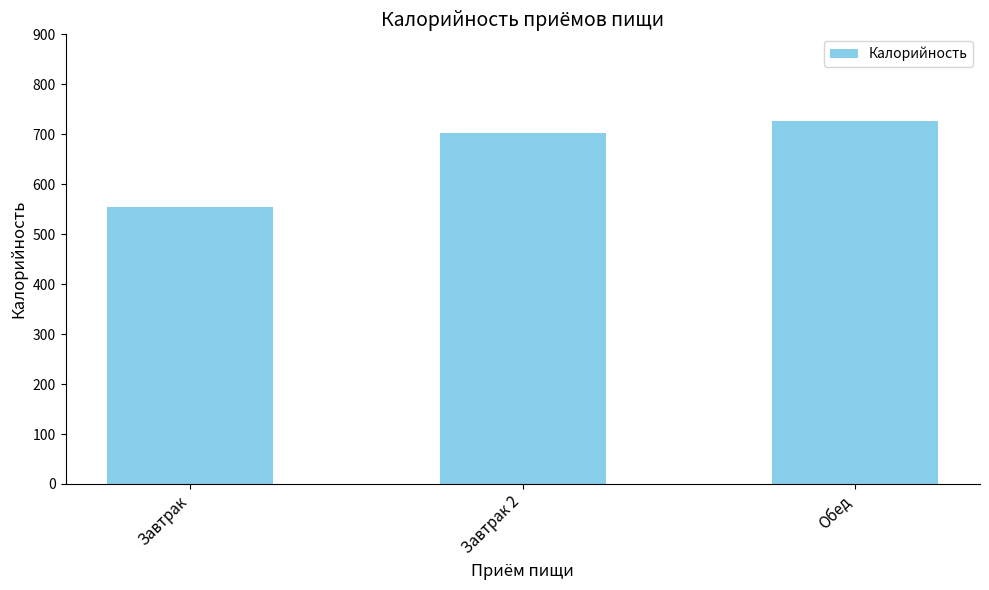

List the labels in order of value, largest first.

Обед, Завтрак 2, Завтрак